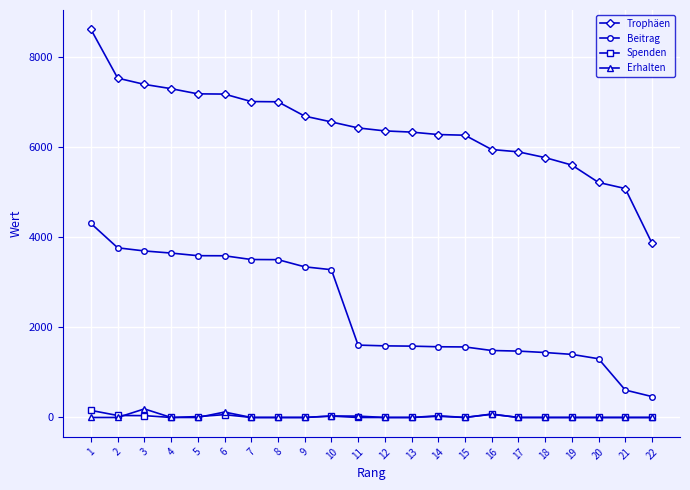

How many lines are shown in the chart?

4